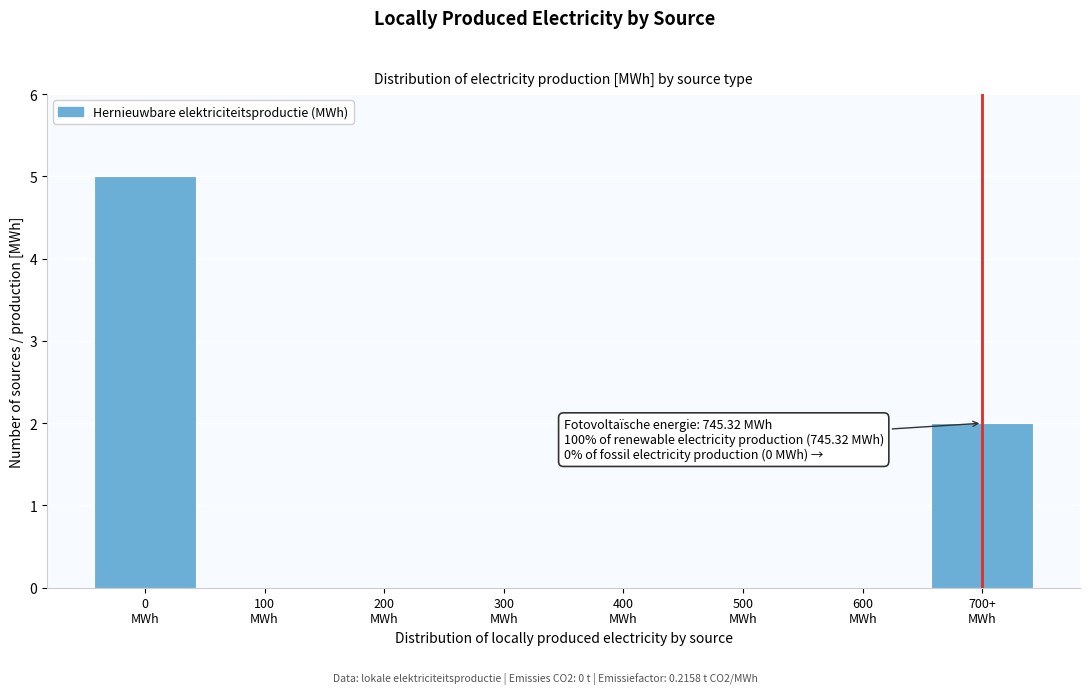

What is the greatest value displayed?

5